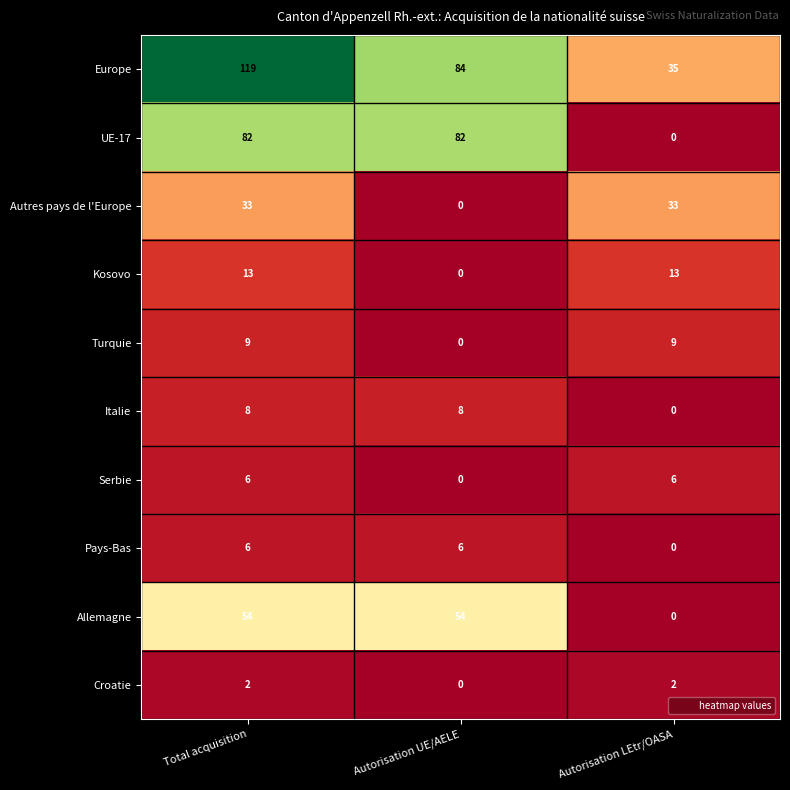

What is the difference between the Allemagne values at Autorisation LEtr/OASA and Autorisation UE/AELE?

54